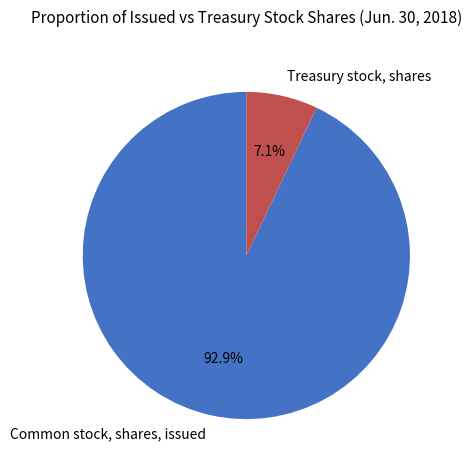

To the nearest percent, what is the combined percentage of Treasury stock, shares and Common stock, shares, issued?

100%